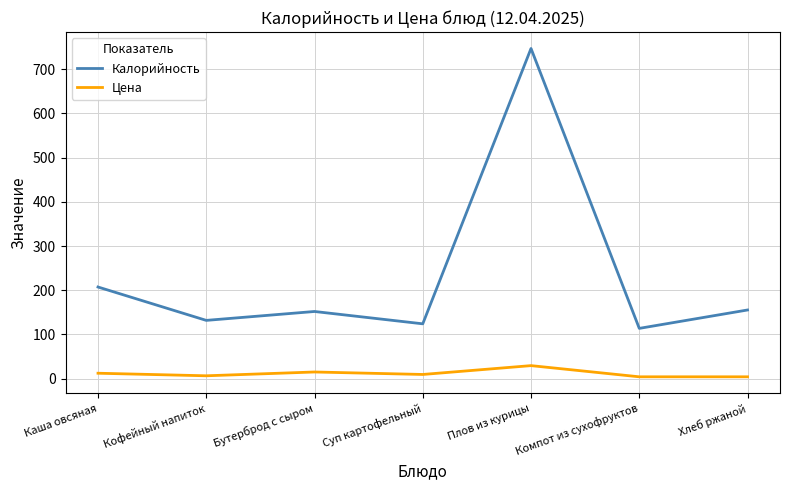

What are all the series names shown in the legend?

Калорийность, Цена